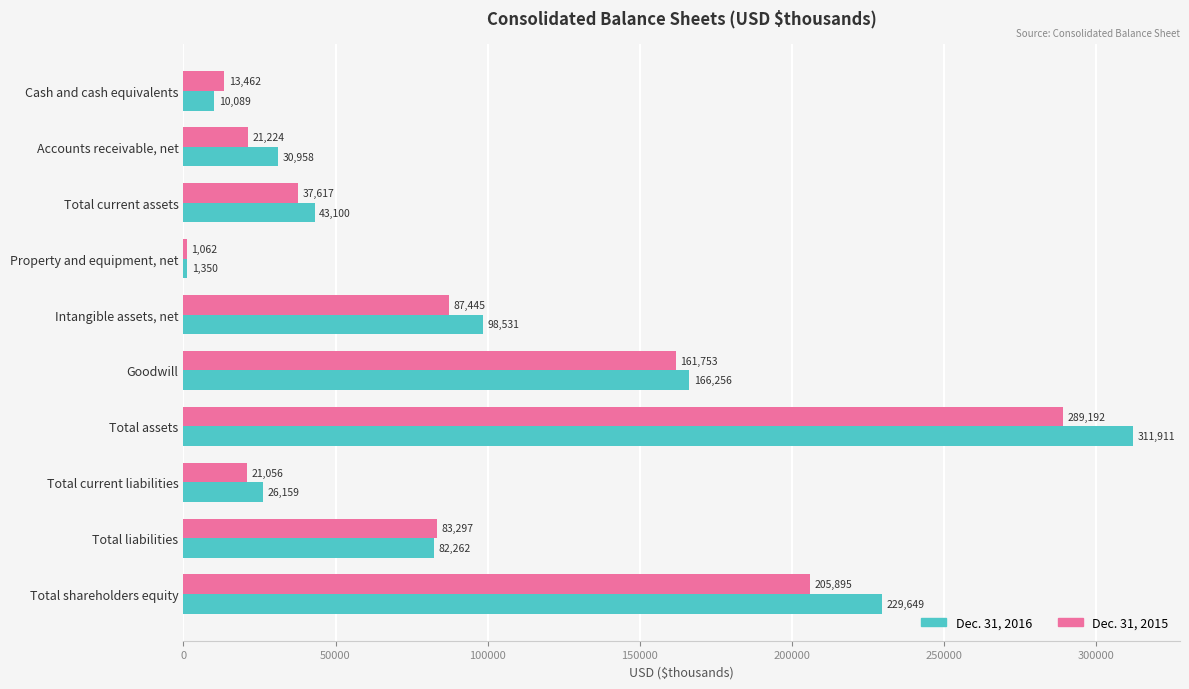

What is the difference between the maximum and minimum values in the Dec. 31, 2015 series?

288130